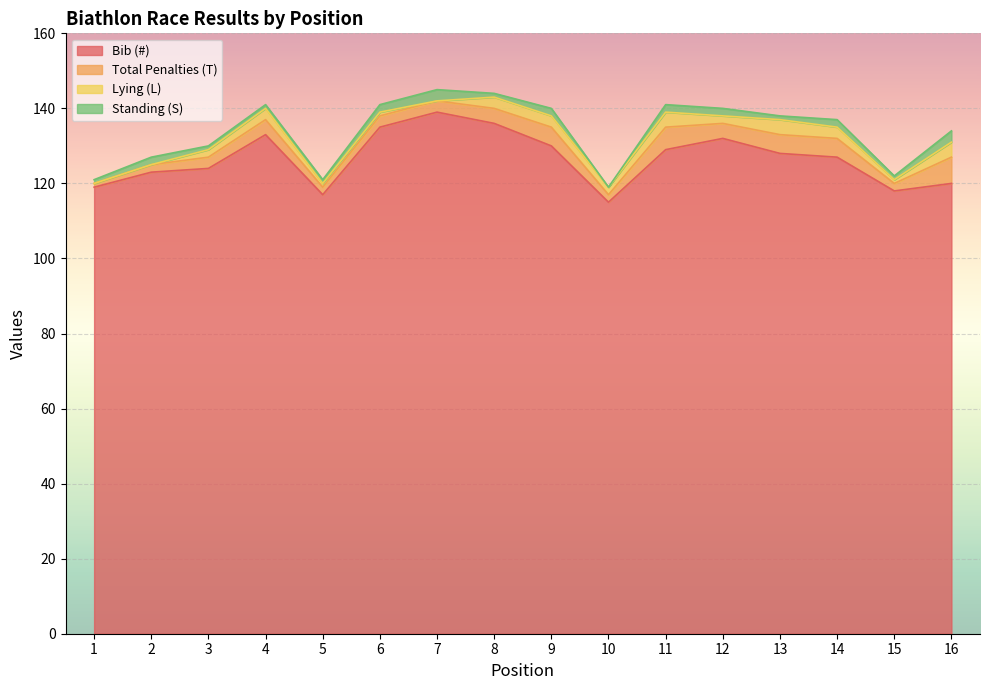

List the labels in order of Standing (S) value, largest first.

7, 16, 2, 6, 9, 11, 12, 14, 1, 3, 4, 5, 8, 13, 15, 10